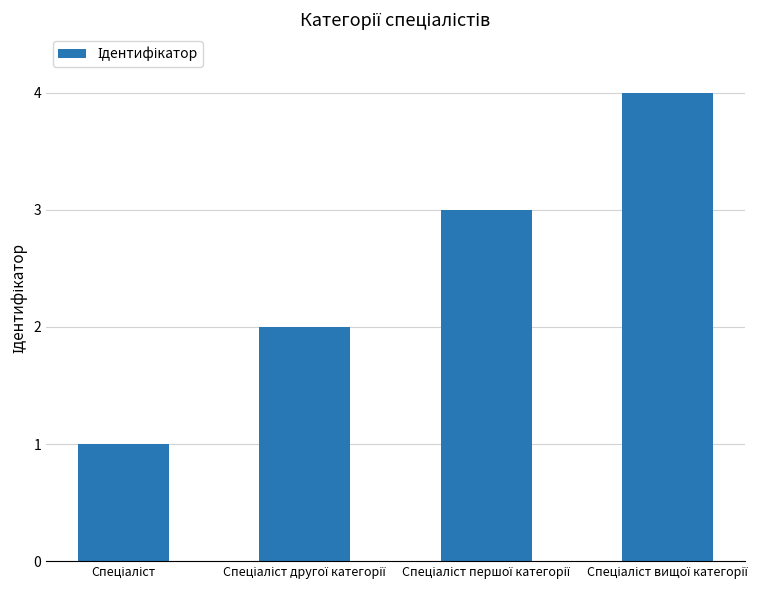

What is the maximum value shown in the chart?

4